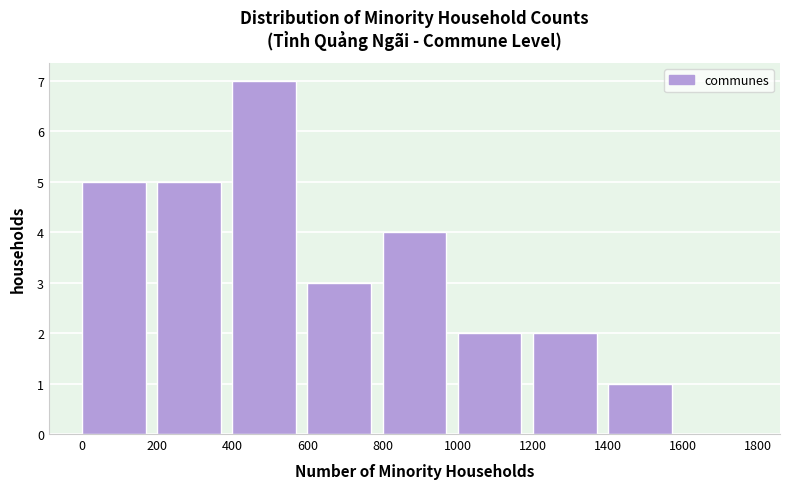

Which range on the x-axis has the tallest bar?

400 to 600